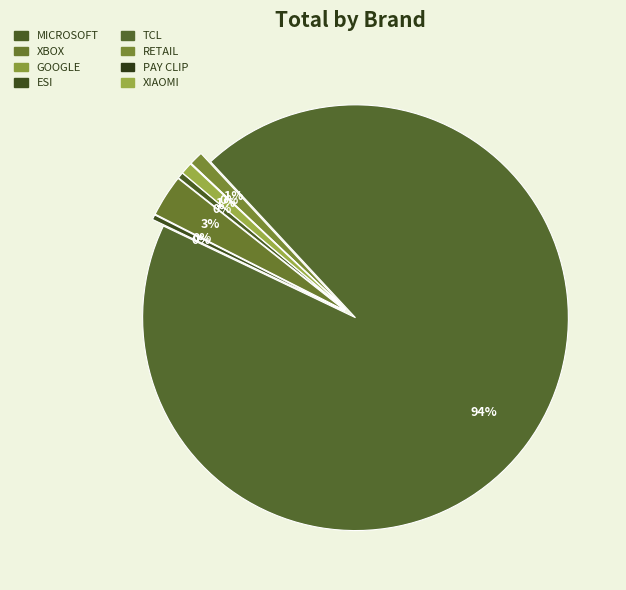

To the nearest percent, what is the average slice percentage?

13%